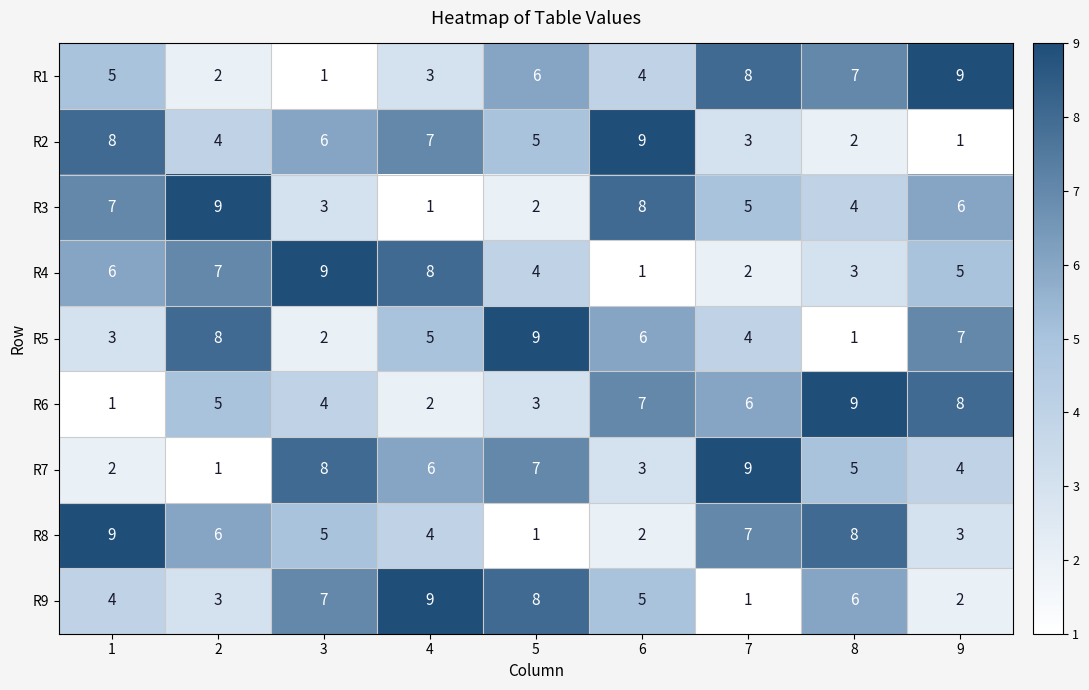

At 4, list the series in order from smallest to largest.

R3, R6, R1, R8, R5, R7, R2, R4, R9